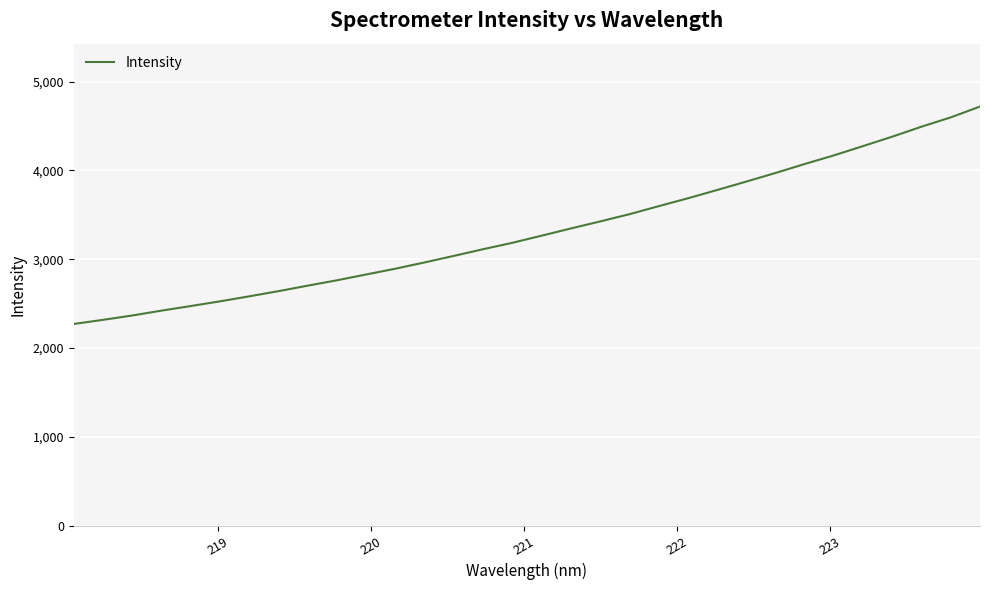

What is the maximum value shown in the chart?

4719.6